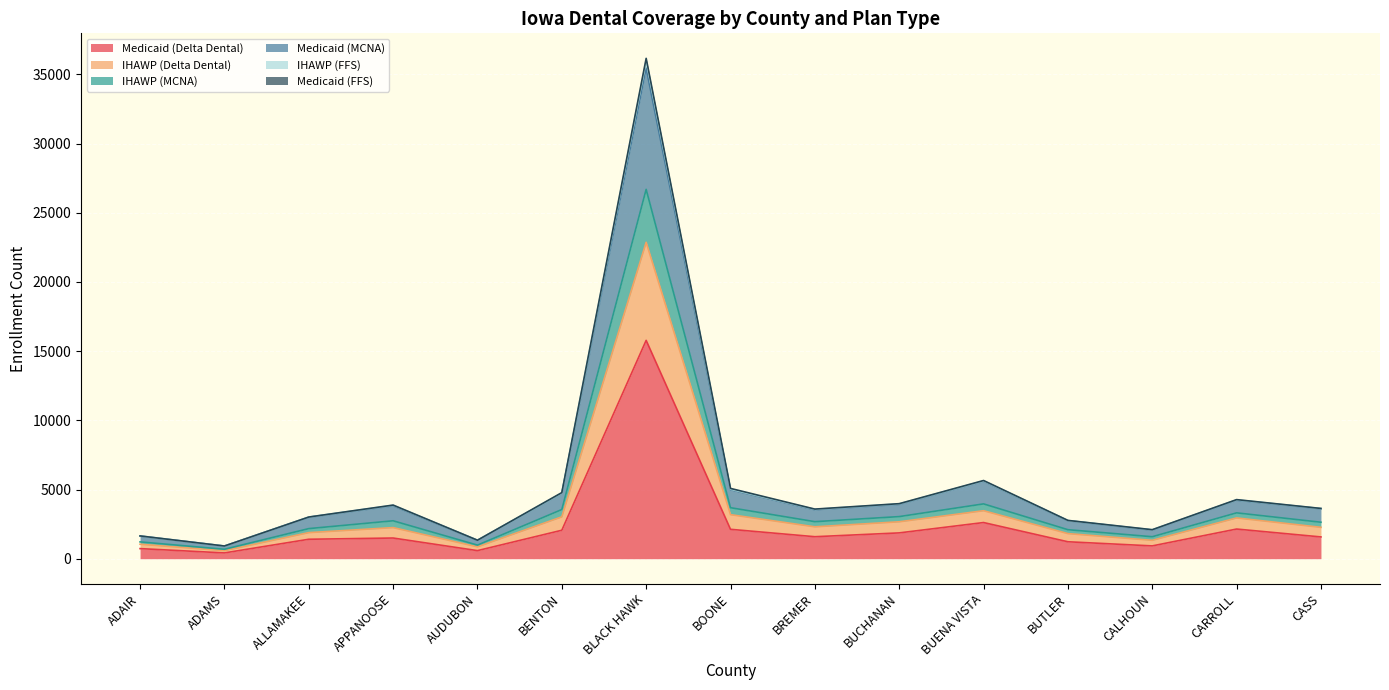

At which label does Medicaid (Delta Dental) reach its peak?

BLACK HAWK